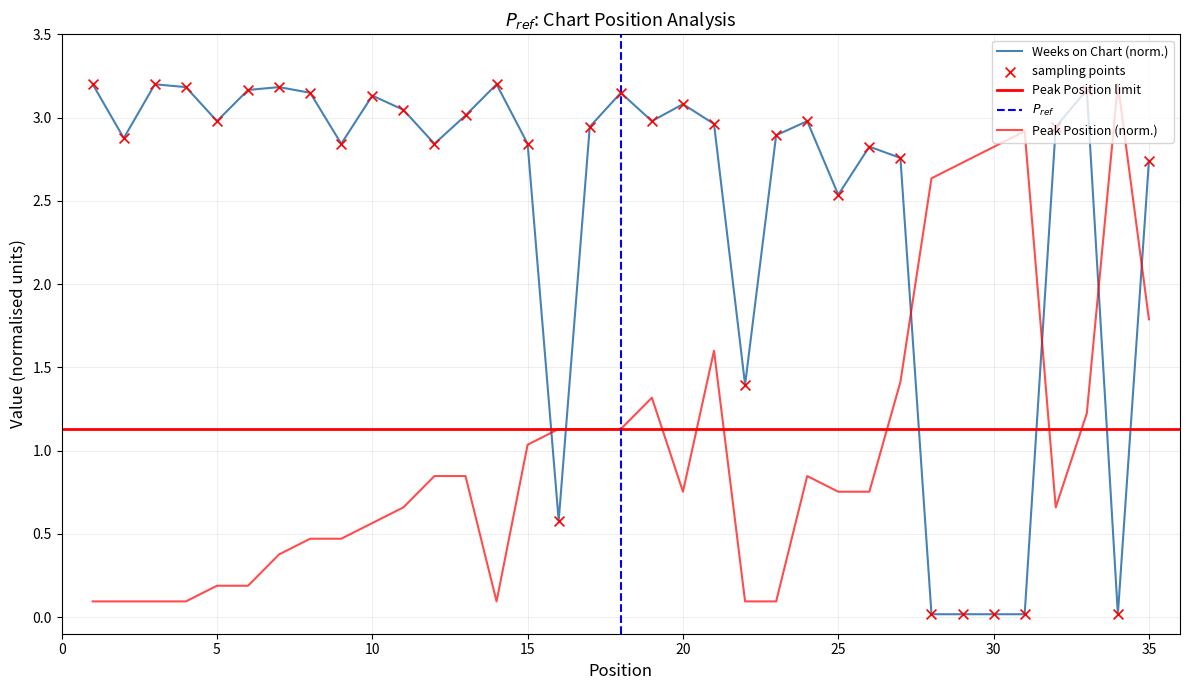

Which series reaches the maximum Y coordinate?

Weeks on Chart